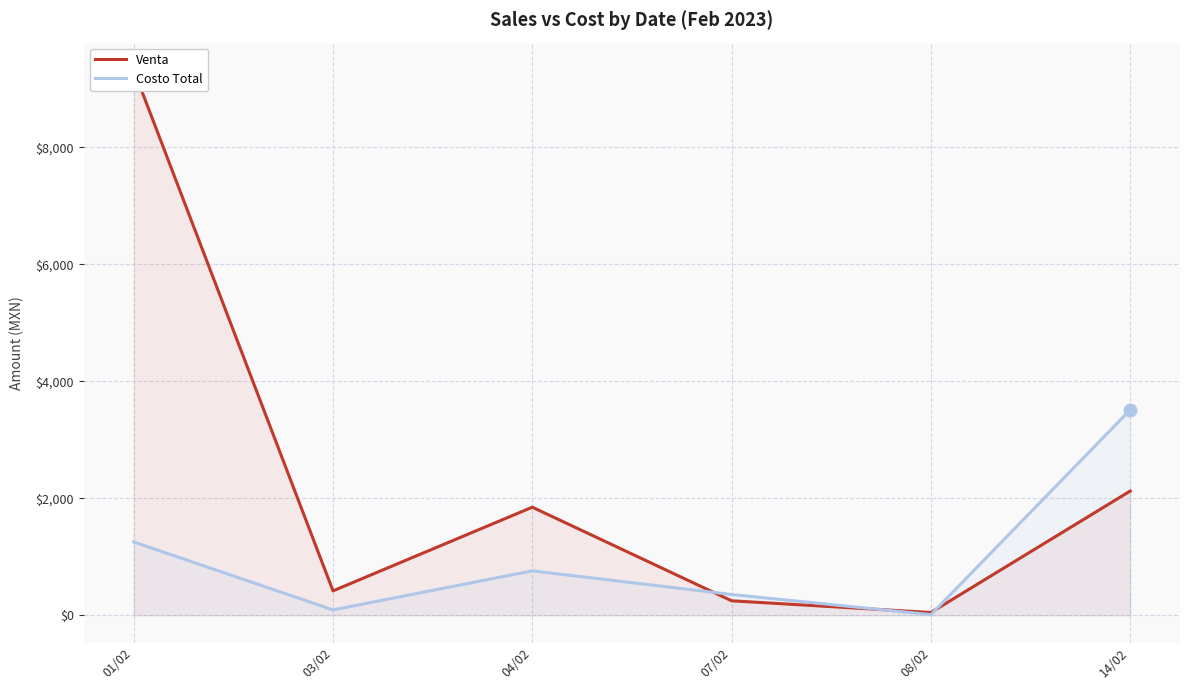

Which series ends up on top after the final intersection of Venta and Costo Total?

Costo Total